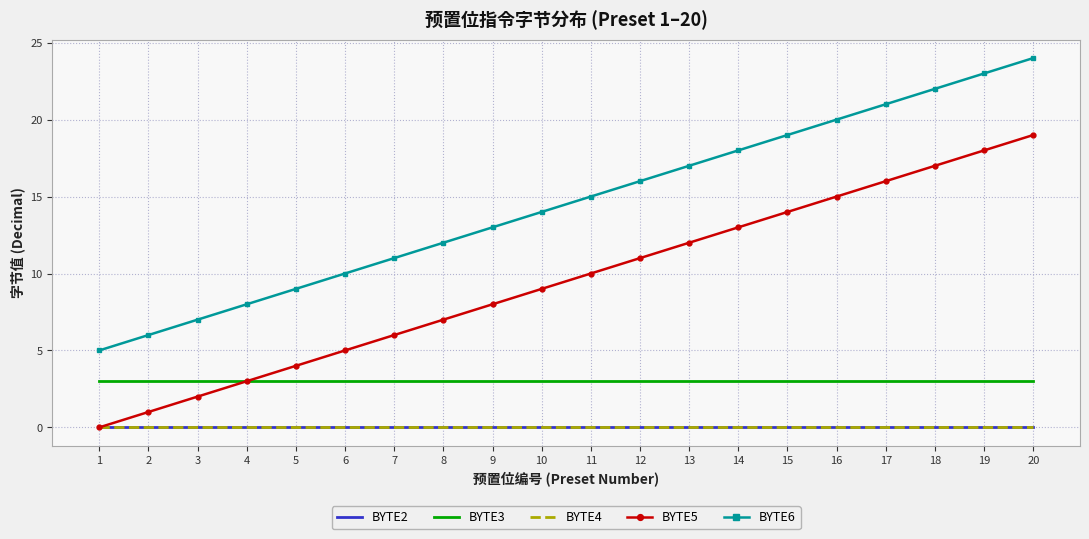

Reading right to left, extract all data points from this chart.

BYTE2: 20=0	19=0	18=0	17=0	16=0	15=0	14=0	13=0	12=0	11=0	10=0	9=0	8=0	7=0	6=0	5=0	4=0	3=0	2=0	1=0
BYTE3: 20=3	19=3	18=3	17=3	16=3	15=3	14=3	13=3	12=3	11=3	10=3	9=3	8=3	7=3	6=3	5=3	4=3	3=3	2=3	1=3
BYTE4: 20=0	19=0	18=0	17=0	16=0	15=0	14=0	13=0	12=0	11=0	10=0	9=0	8=0	7=0	6=0	5=0	4=0	3=0	2=0	1=0
BYTE5: 20=19	19=18	18=17	17=16	16=15	15=14	14=13	13=12	12=11	11=10	10=9	9=8	8=7	7=6	6=5	5=4	4=3	3=2	2=1	1=0
BYTE6: 20=24	19=23	18=22	17=21	16=20	15=19	14=18	13=17	12=16	11=15	10=14	9=13	8=12	7=11	6=10	5=9	4=8	3=7	2=6	1=5